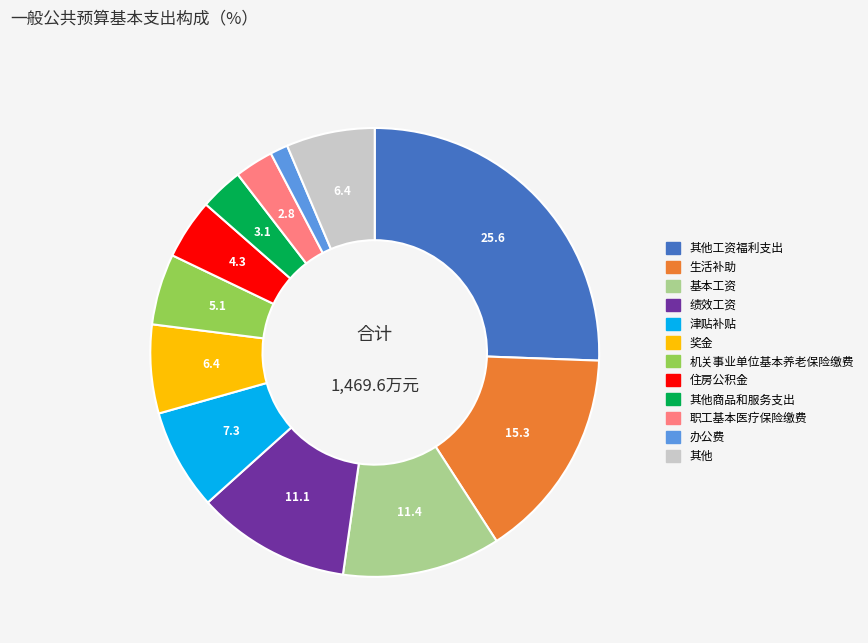

Does any single category account for the majority?

No